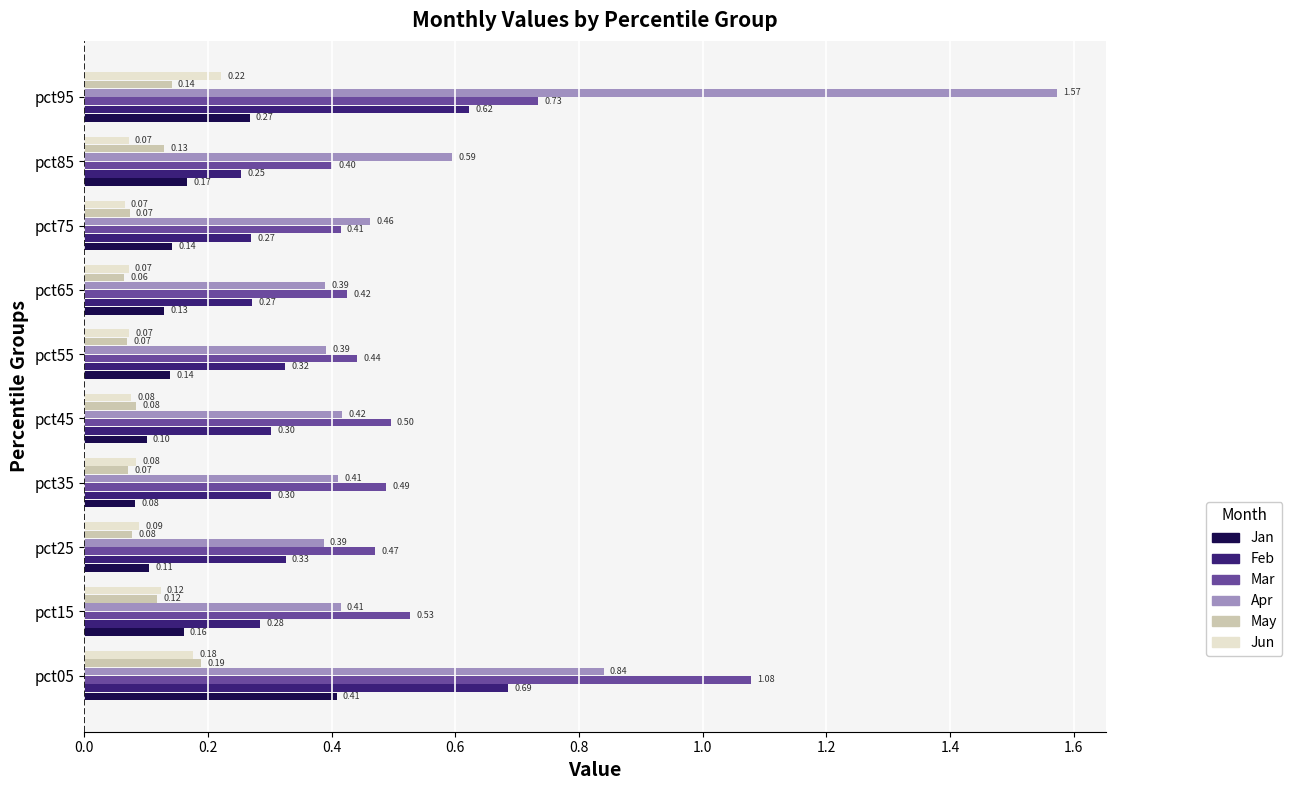

At which label is May closest to 0?

pct65